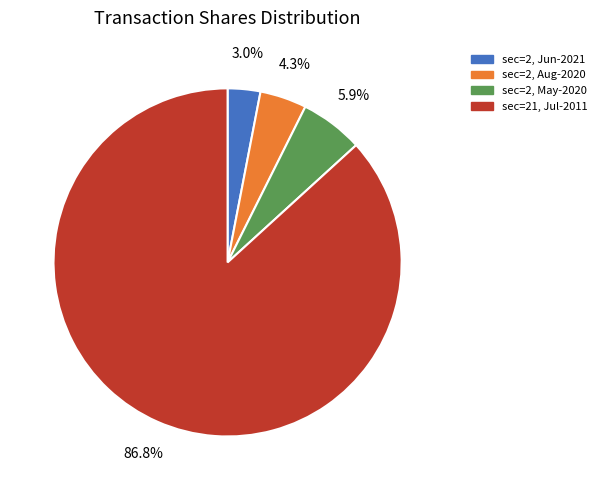

Which slice is the smallest?

sec=2, Jun-2021